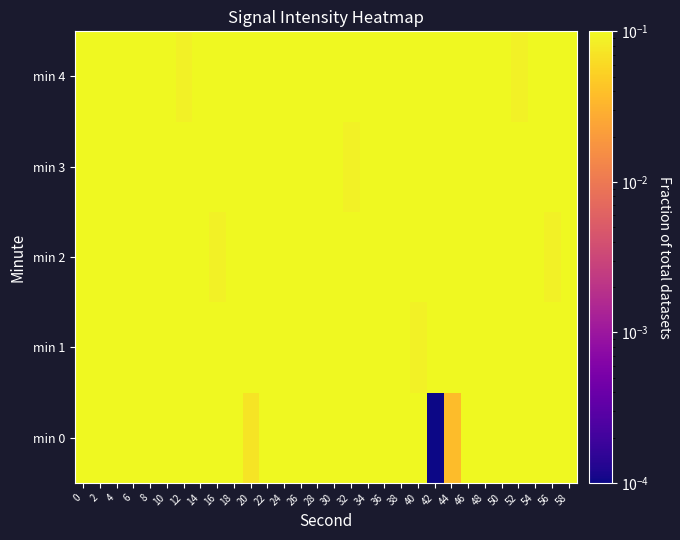

Reading left to right, what are all the values shown in this chart?

min 0: 0=0.2	2=0.3	4=0.2	6=0.1	8=0.1	10=0.2	12=0.2	14=0.2	16=0.1	18=0.2	20=0.1	22=0.1	24=0.1	26=0.4	28=0.3	30=0.2	32=0.5	34=0.4	36=0.2	38=0.8	40=0.2	42=0.0	44=0.0	46=0.2	48=0.3	50=0.3	52=0.1	54=0.3	56=0.3	58=0.2
min 1: 0=0.1	2=0.1	4=0.1	6=0.1	8=0.2	10=0.2	12=1.0	14=0.2	16=0.1	18=0.2	20=0.2	22=0.2	24=0.2	26=0.2	28=0.1	30=0.1	32=0.2	34=0.3	36=0.2	38=0.2	40=0.1	42=0.1	44=0.2	46=0.2	48=0.2	50=0.2	52=0.1	54=0.1	56=0.2	58=0.1
min 2: 0=0.2	2=0.2	4=0.2	6=0.1	8=0.2	10=0.3	12=0.2	14=0.2	16=0.1	18=0.1	20=0.2	22=0.2	24=0.2	26=0.2	28=0.1	30=0.1	32=0.2	34=0.1	36=0.2	38=0.2	40=0.2	42=0.2	44=0.1	46=0.1	48=0.2	50=0.3	52=0.2	54=0.2	56=0.1	58=0.1
min 3: 0=0.2	2=0.2	4=0.1	6=0.1	8=0.2	10=0.1	12=0.2	14=0.2	16=0.2	18=0.2	20=0.1	22=0.1	24=0.2	26=0.3	28=0.2	30=0.2	32=0.1	34=0.1	36=0.2	38=0.2	40=0.2	42=0.2	44=0.1	46=0.1	48=0.2	50=0.1	52=0.2	54=0.2	56=0.2	58=0.2
min 4: 0=0.1	2=0.1	4=0.2	6=0.3	8=0.2	10=0.2	12=0.1	14=0.1	16=0.2	18=0.2	20=0.2	22=0.2	24=0.1	26=0.1	28=0.2	30=0.1	32=0.2	34=0.2	36=0.2	38=0.2	40=0.1	42=0.1	44=0.2	46=0.3	48=0.2	50=0.2	52=0.1	54=0.1	56=0.2	58=0.2